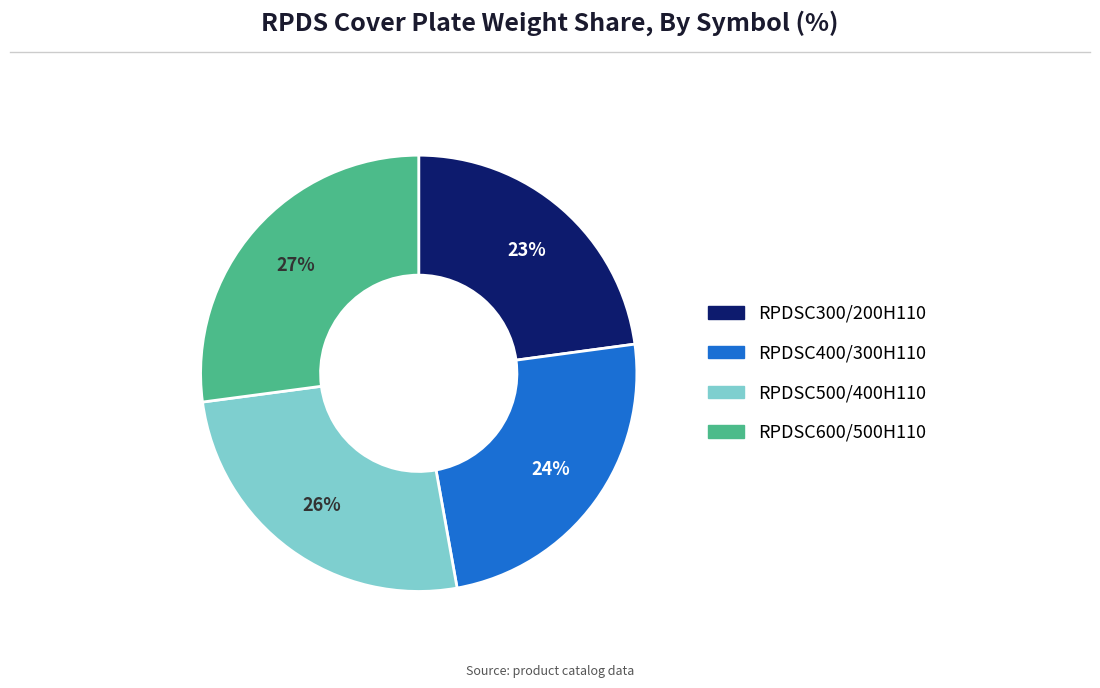

Is the sum of RPDSC600/500H110 and RPDSC400/300H110 greater than half?

Yes